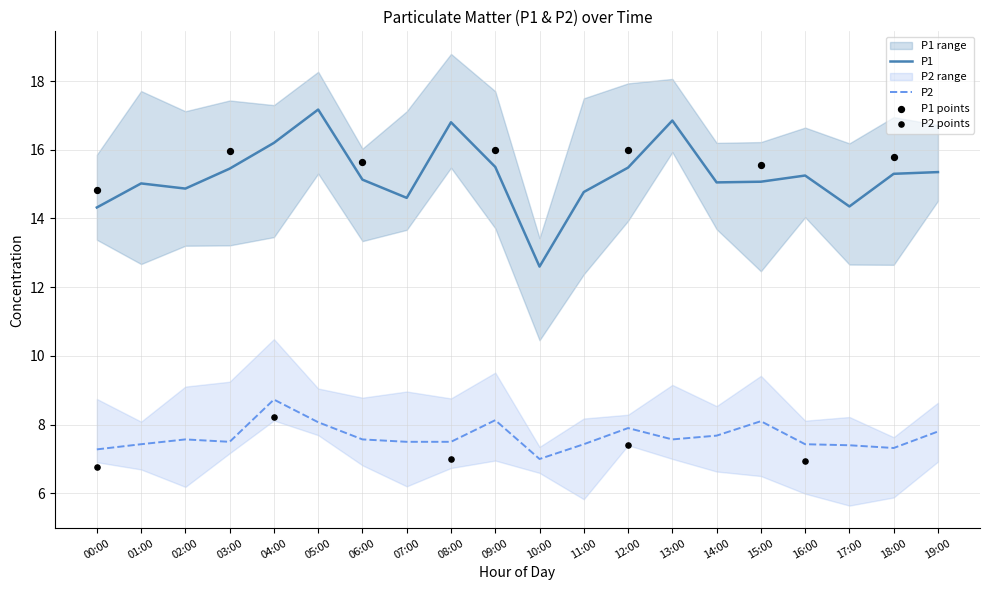

What are all the series names shown in the legend?

P1, P2